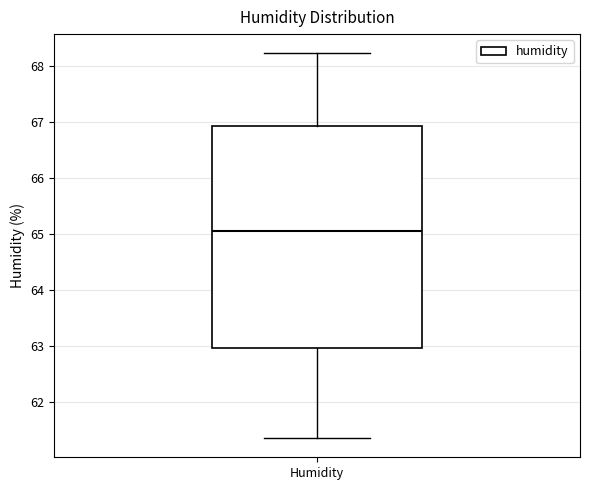

Transcribe this box plot: give where the median line is, the range the box spans, and where the two whiskers end, as read against the y-axis. The values are not printed on the chart, so give them approximately, as read against the axis.

median 65.1, box 63.0 to 66.9, whiskers 61.4 to 68.2